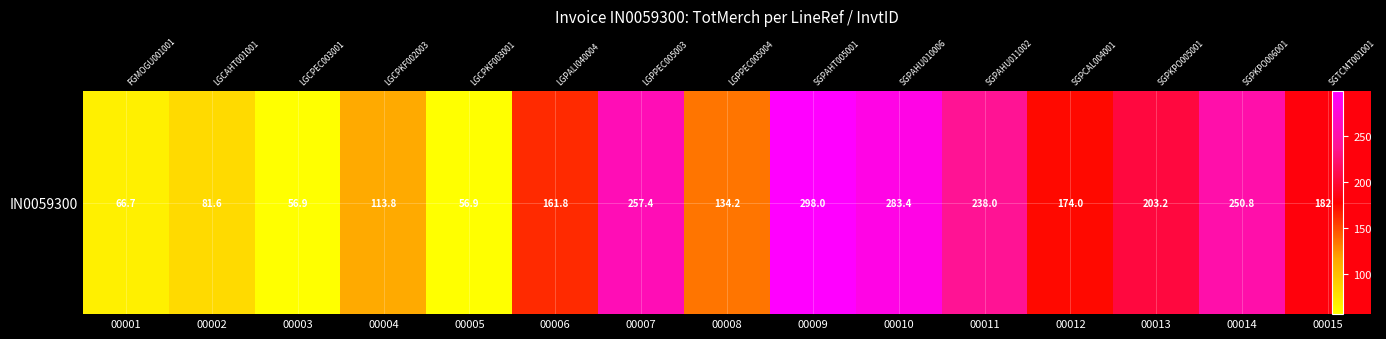

Is it true that the value at 00011 is 238.0?

True